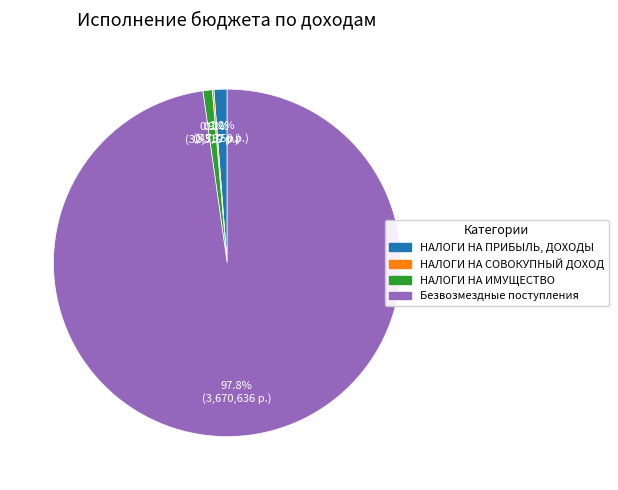

Does any single category account for the majority?

Yes